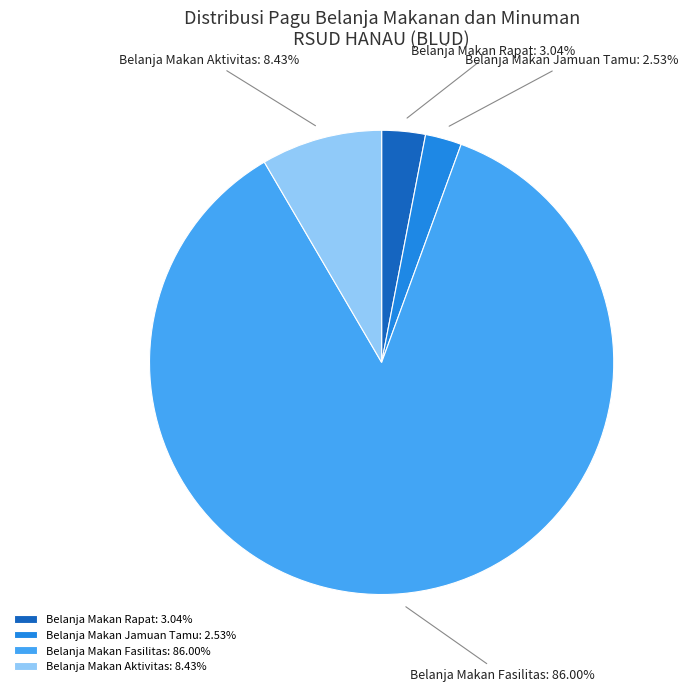

Between Belanja Makan Aktivitas and Belanja Makan Rapat, which is larger?

Belanja Makan Aktivitas